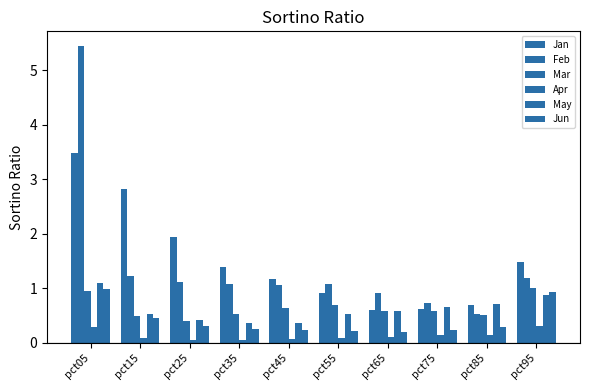

Count the number of data series in this chart.

6